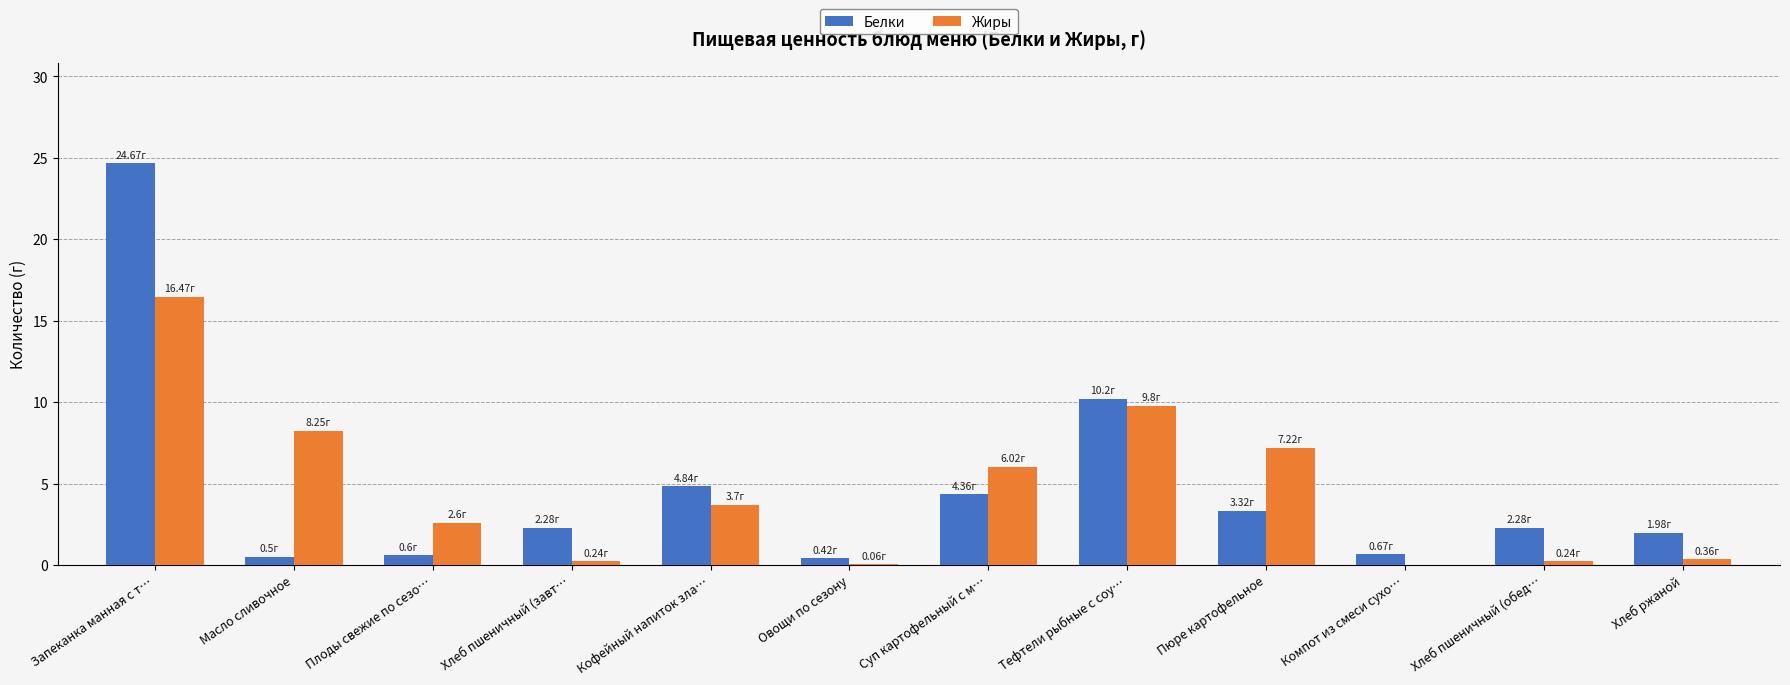

What is the total value across all series at Пюре картофельное?

10.5